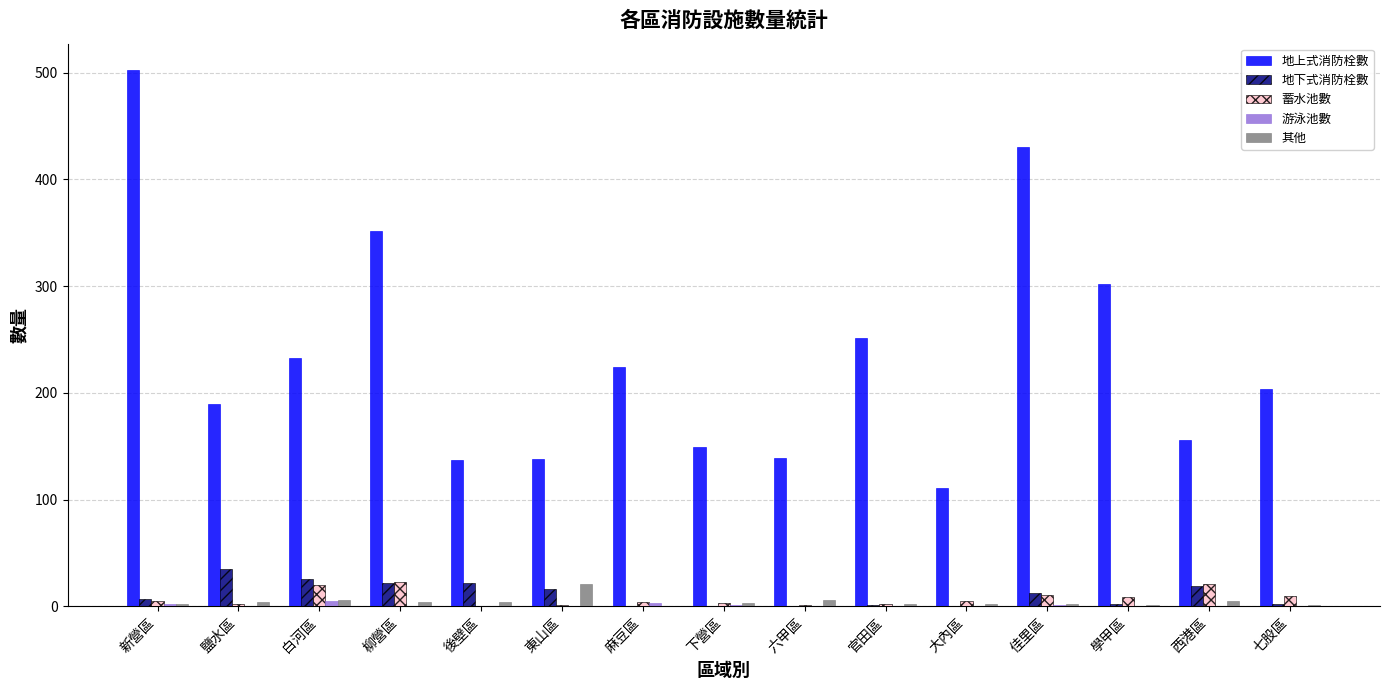

Does the chart contain stacked bars?

No